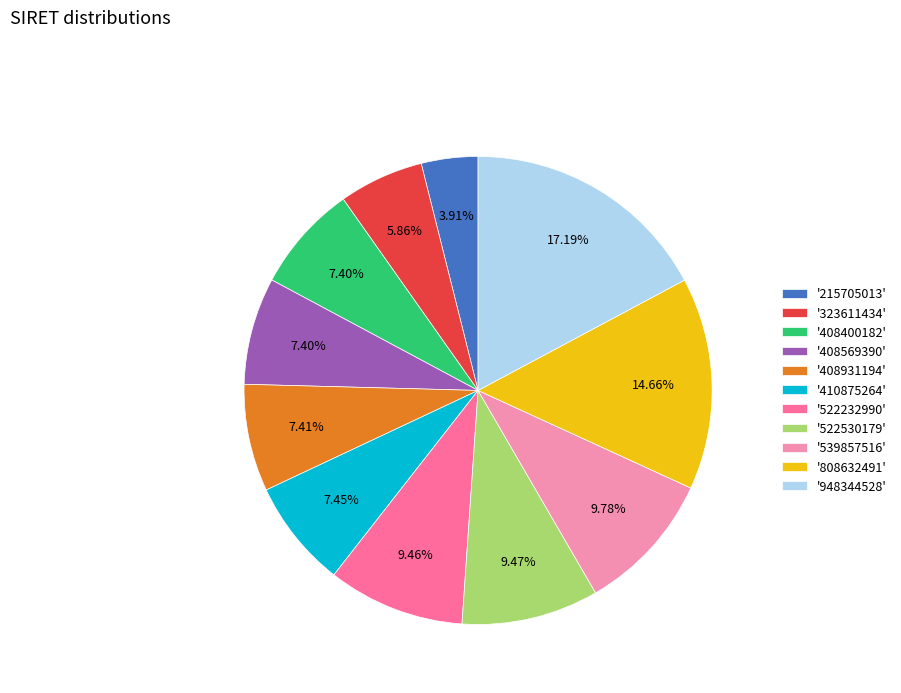

Which slice is the smallest?

'215705013'